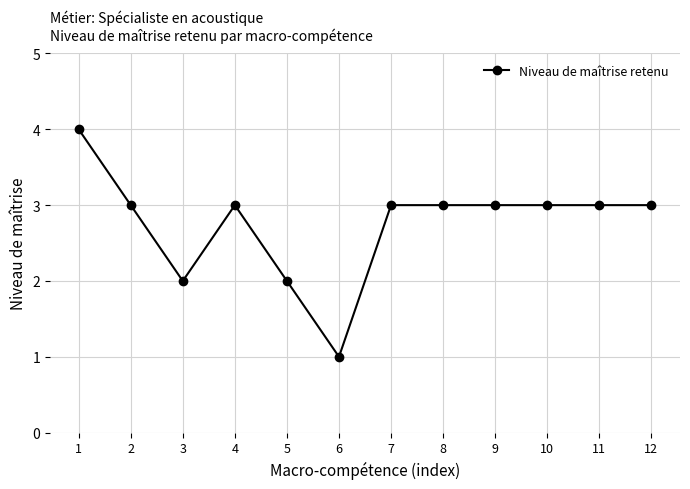

At which category does the data reach its first local valley?

3